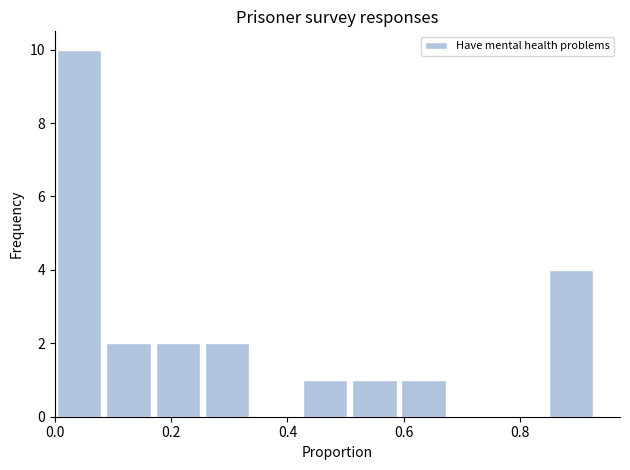

Which range on the x-axis has the tallest bar?

0.00 to 0.08